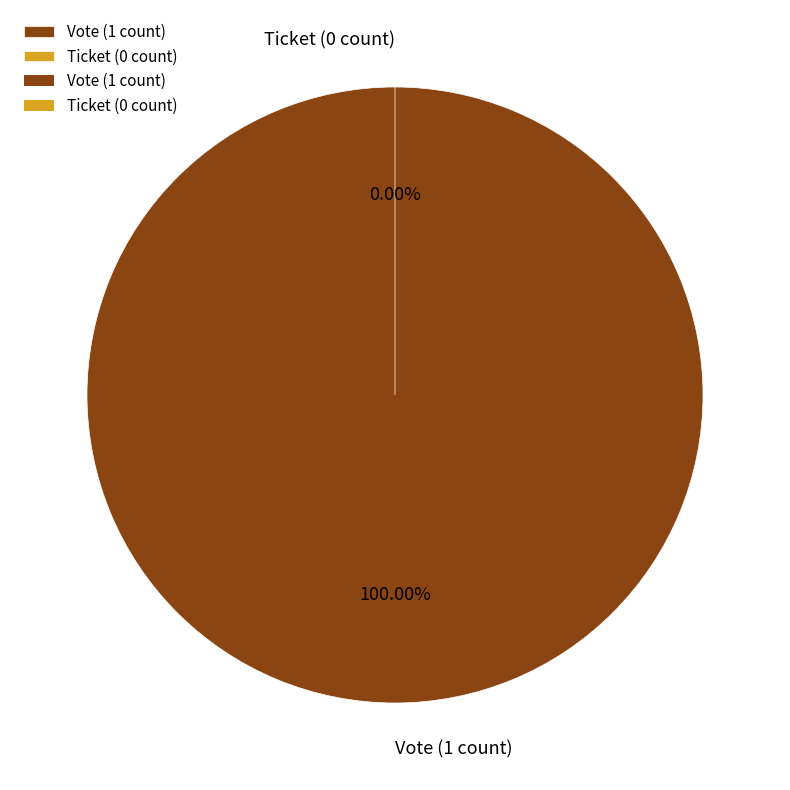

To the nearest percent, what is the average slice percentage?

50%